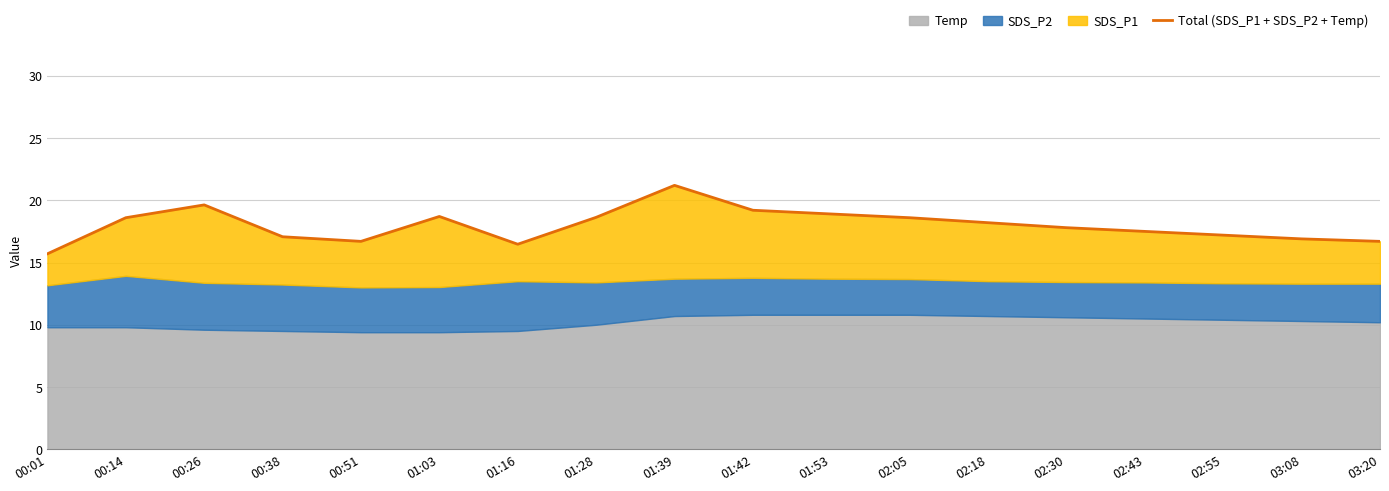

What is the approximate value at 02:55?

17.2